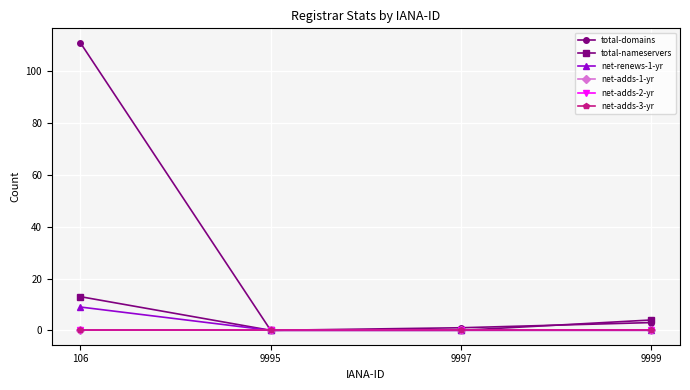

Is this an area chart (filled region under the line)?

No